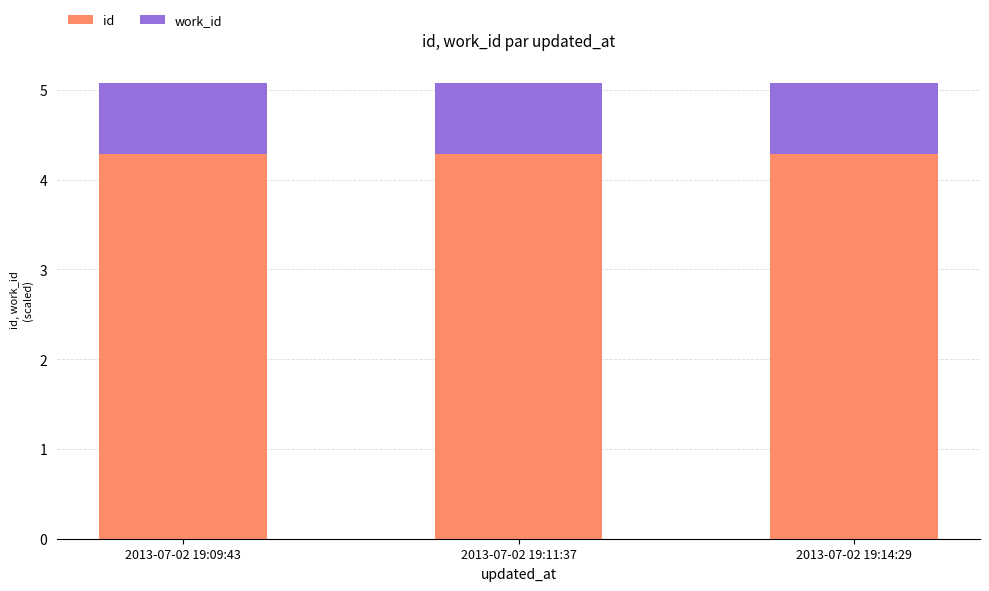

The id series shows 1.7 at 2013-07-02 19:14:29. True or false?

False